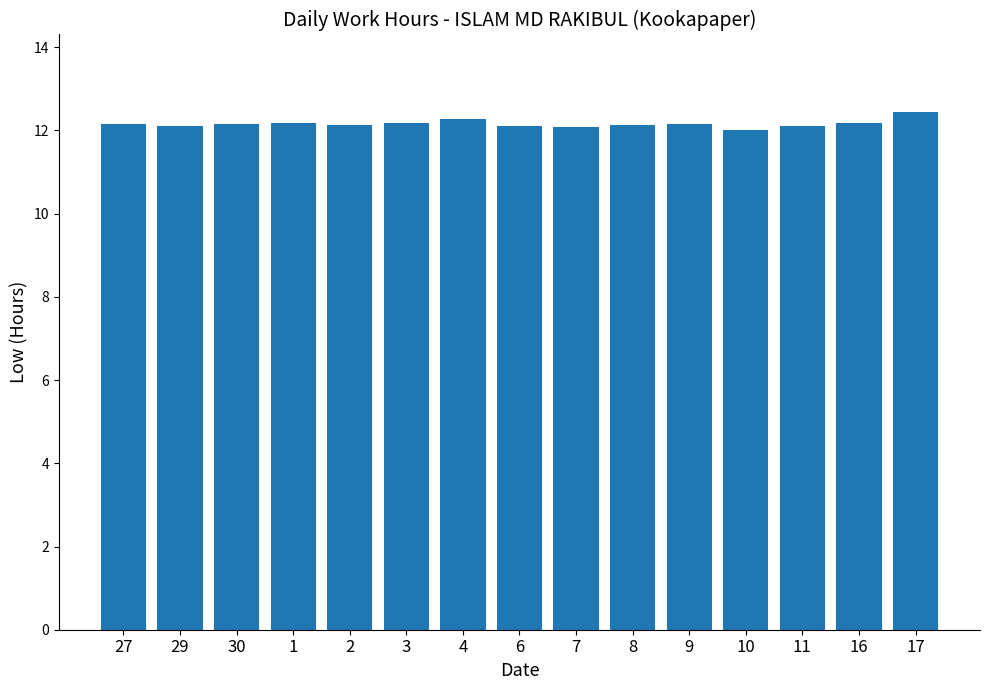

What is the value of the 9th bar from the left?

12.1